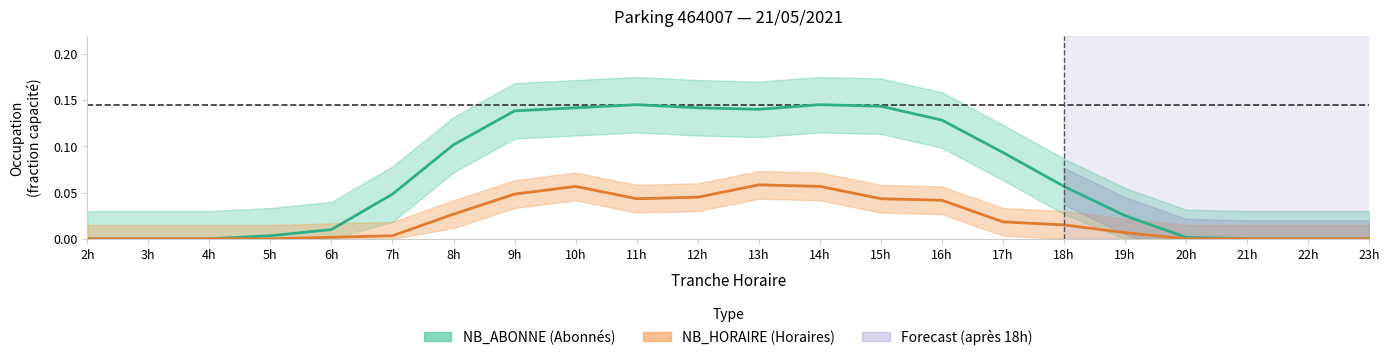

Is the value of NB_HORAIRE at 17h greater than the value of NB_ABONNE at 23h?

Yes